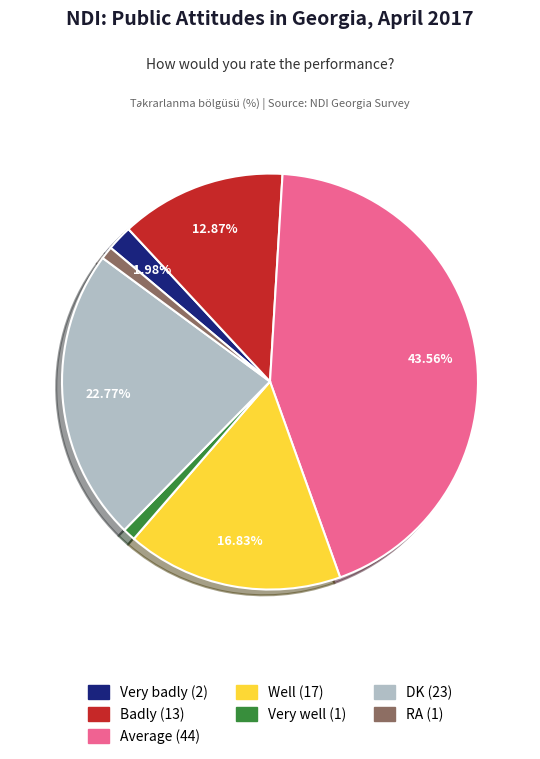

To the nearest percent, what is the average slice percentage?

14%